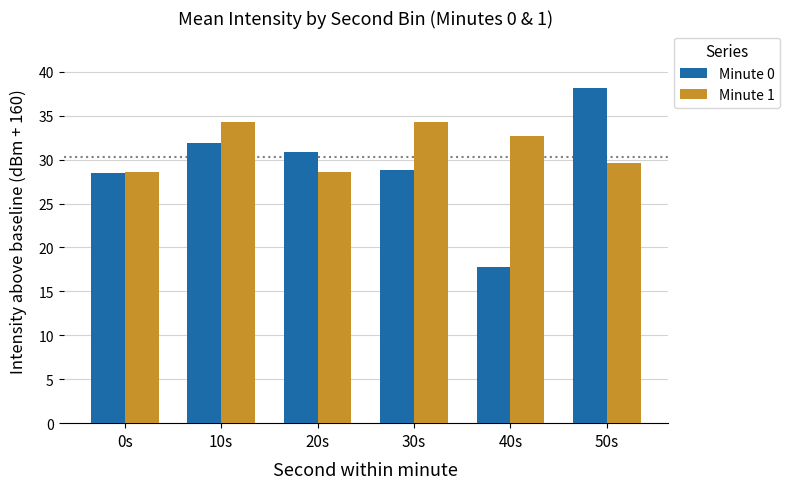

Reading right to left, what are all the values shown in this chart?

Minute 0: 50s=38.2	40s=17.7	30s=28.8	20s=30.9	10s=31.9	0s=28.5
Minute 1: 50s=29.7	40s=32.6	30s=34.2	20s=28.6	10s=34.2	0s=28.6